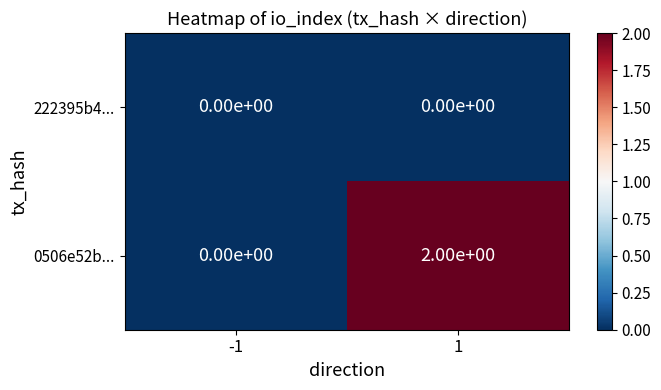

The value of 222395b4... at -1 is 0. True or false?

True